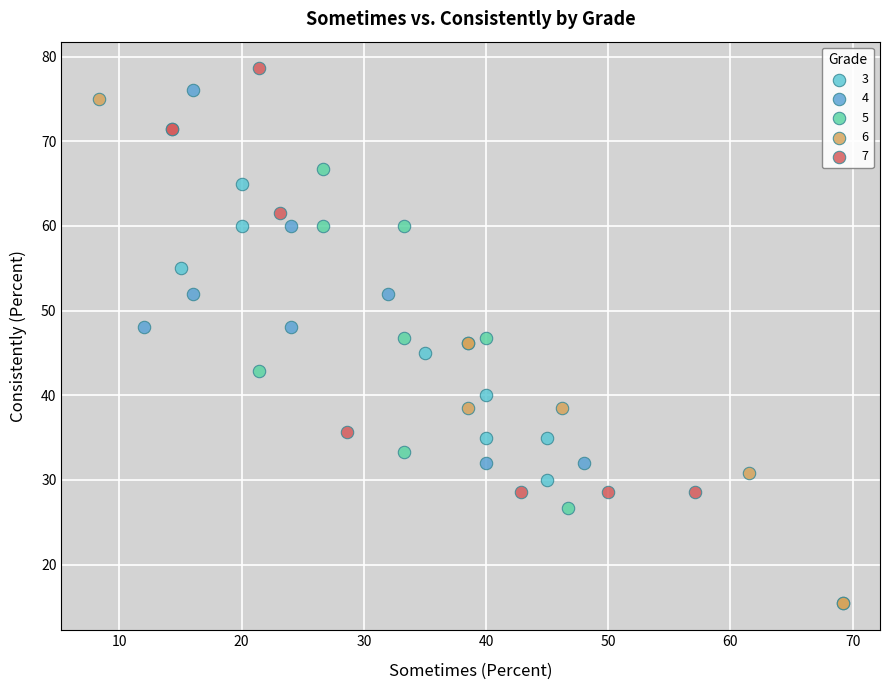

What are all the series names shown in the legend?

3, 4, 5, 6, 7